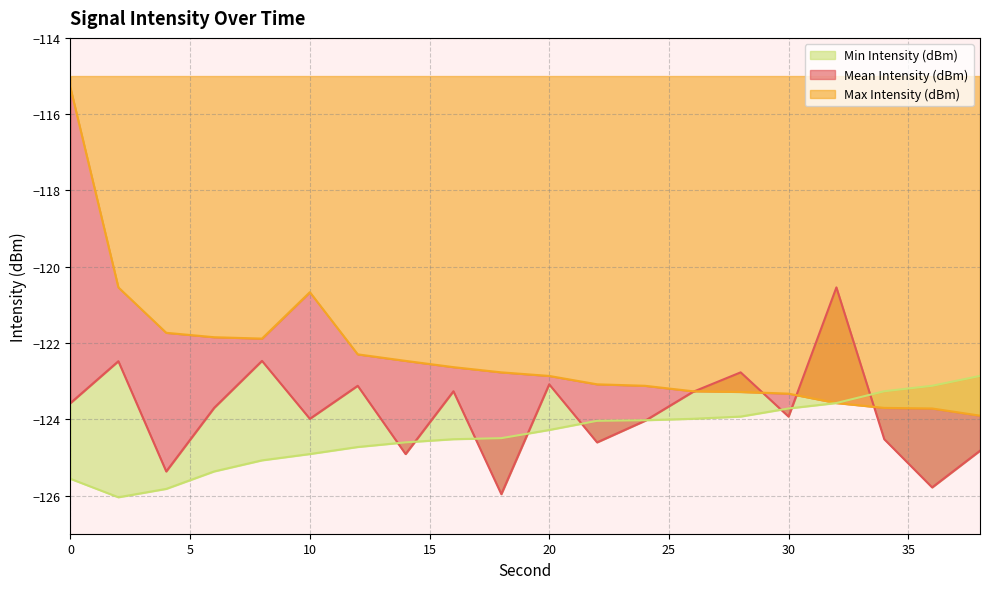

At which label is Mean Intensity (dBm) closest to -123?

20